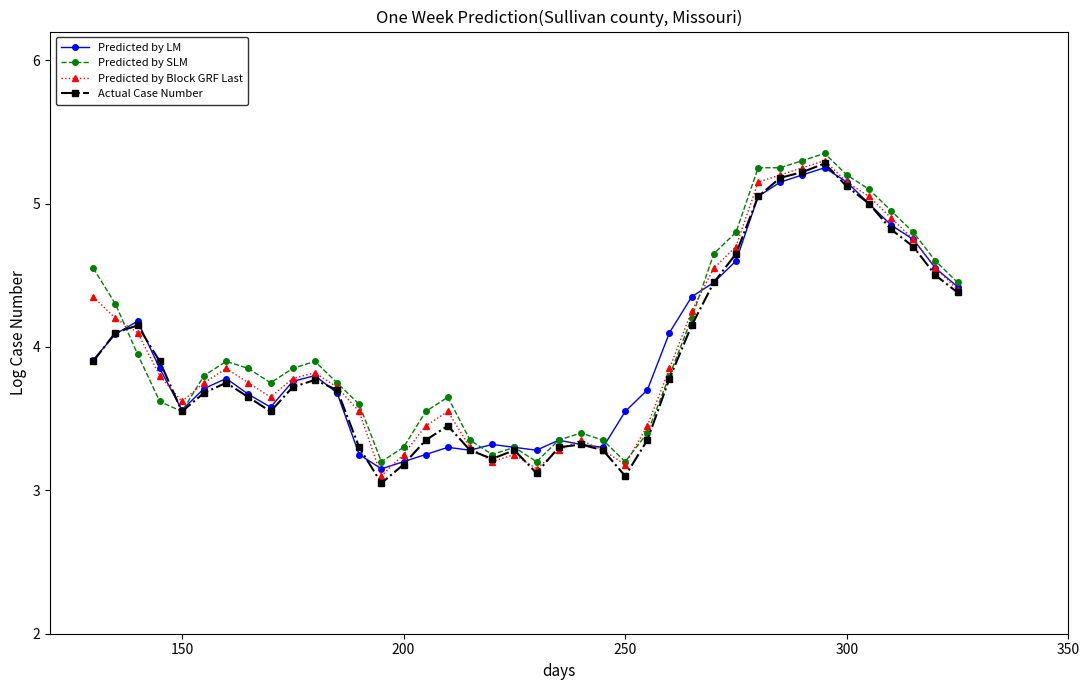

What is the difference between the maximum and minimum values in the Actual Case Number series?

2.2